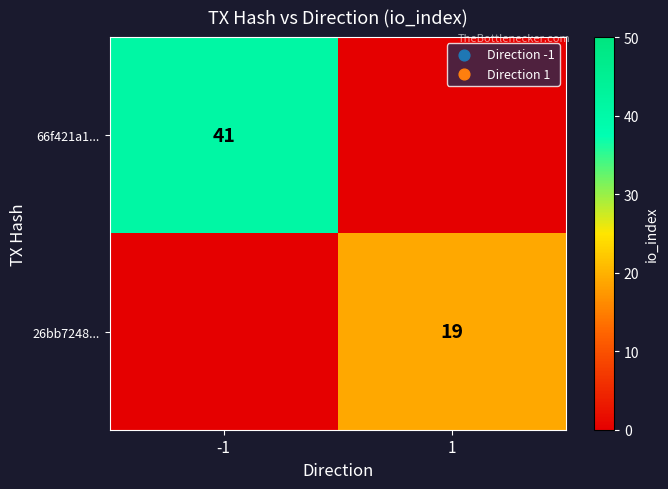

True or false: 66f421a1... has a value of 56 at -1.

False